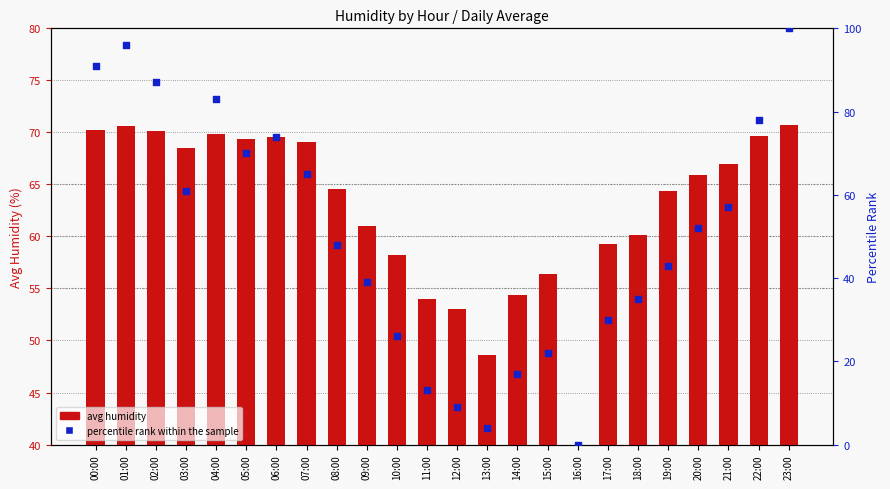

What are all the series names shown in the legend?

avg humidity, percentile rank within the sample